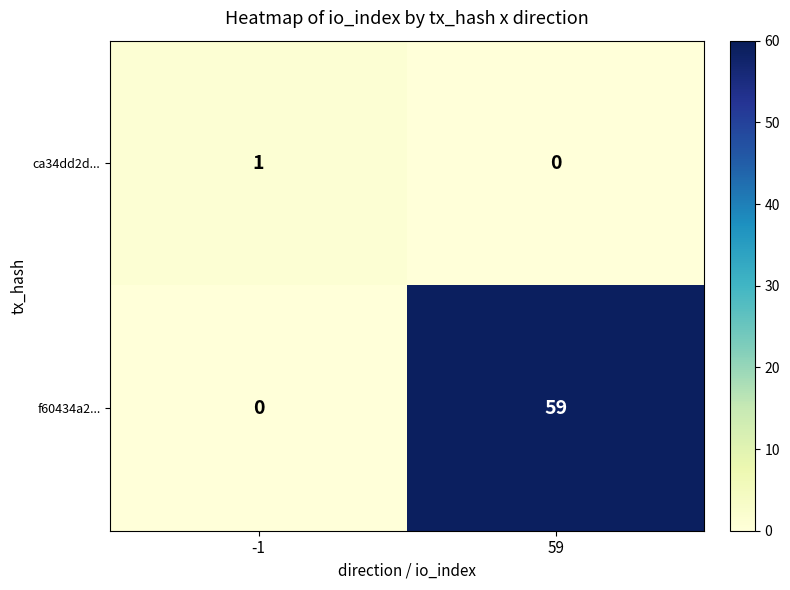

True or false: f60434a2... has a value of 59 at 59.

True